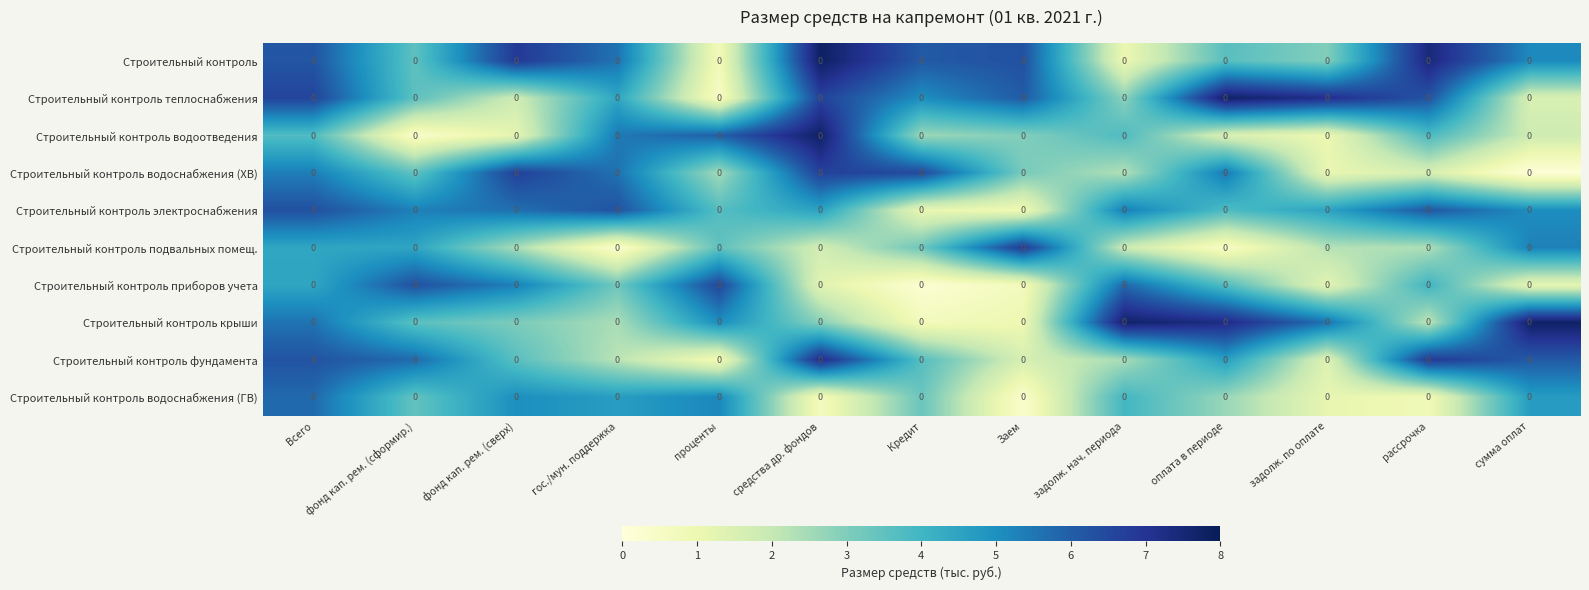

Which series changed the most between фонд кап. рем. (сверх) and средства др. фондов?

Строительный контроль водоотведения